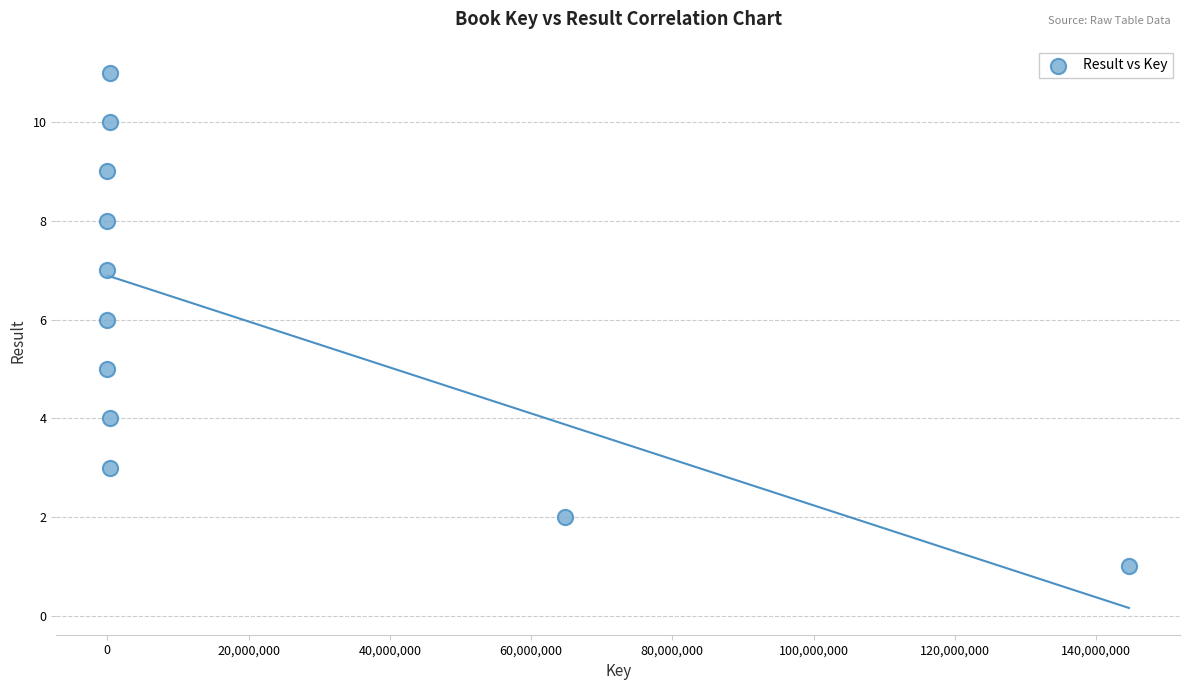

What is the average X value?

19153670